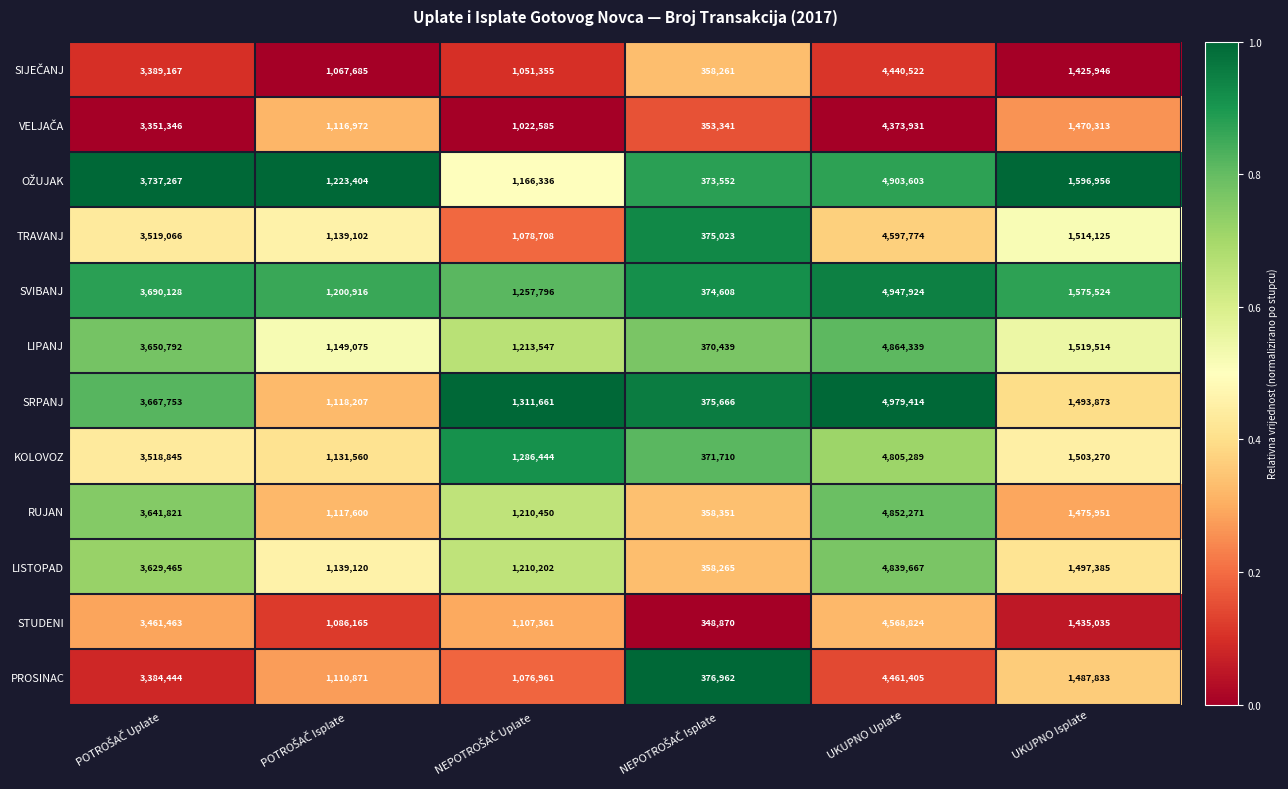

Which series has the largest total across all categories?

SVIBANJ